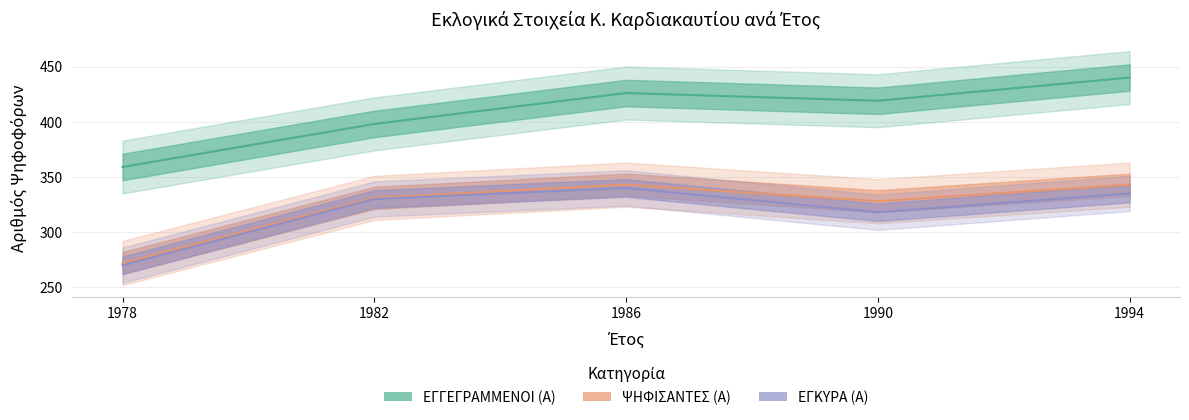

Which category has the highest value in the ΕΓΓΕΓΡΑΜΜΕΝΟΙ (Α) series?

1994